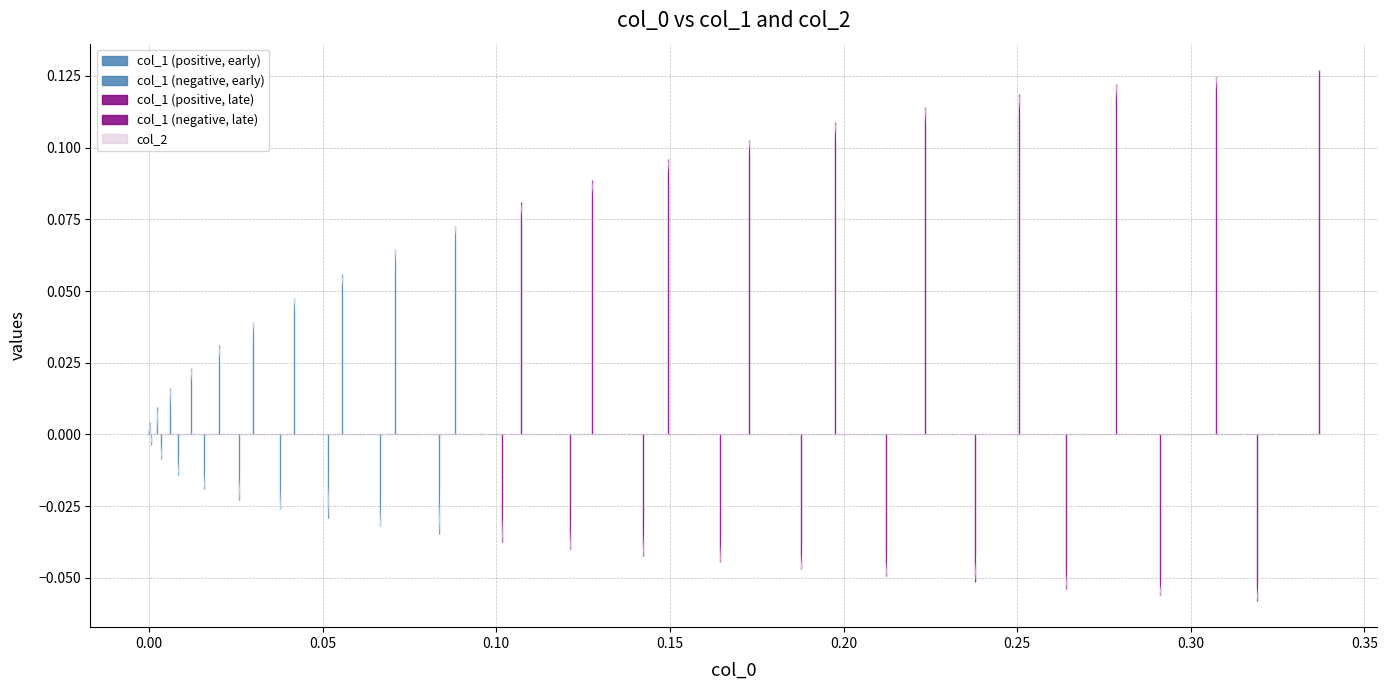

How many data points does each series have?

40